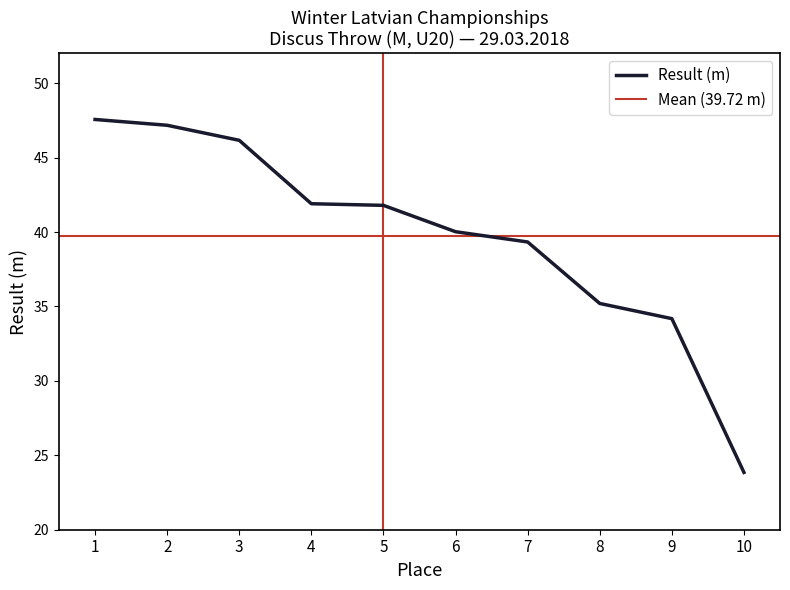

Which label corresponds to the smallest value in the chart?

10